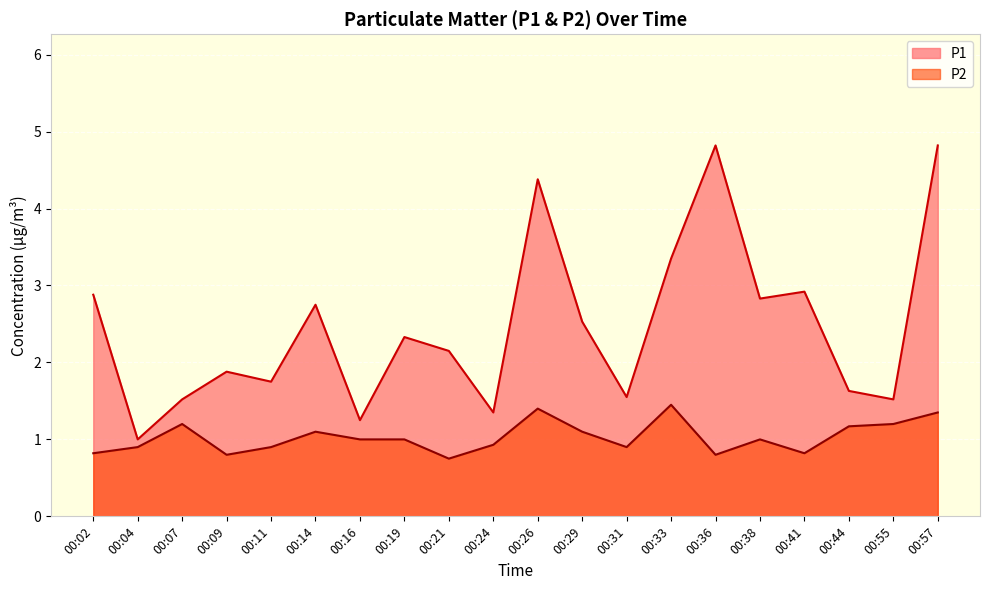

What value does the P1 series have at 00:36?

4.8